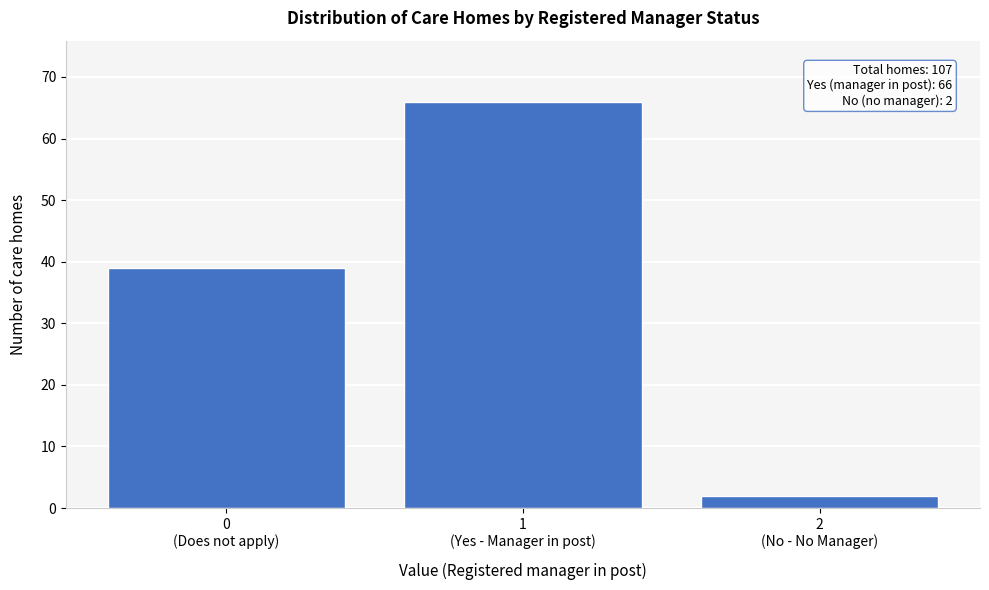

Reading left to right, transcribe all the data shown in this chart.

39	66	2